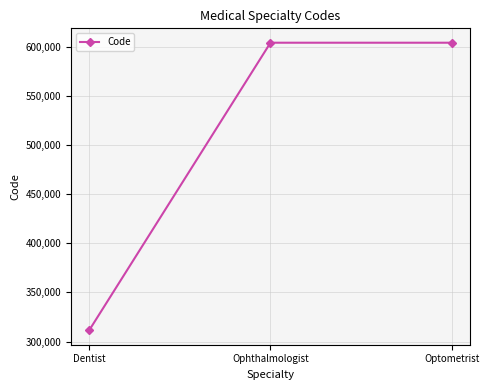

What is the label of the 2nd point from the right?

Ophthalmologist